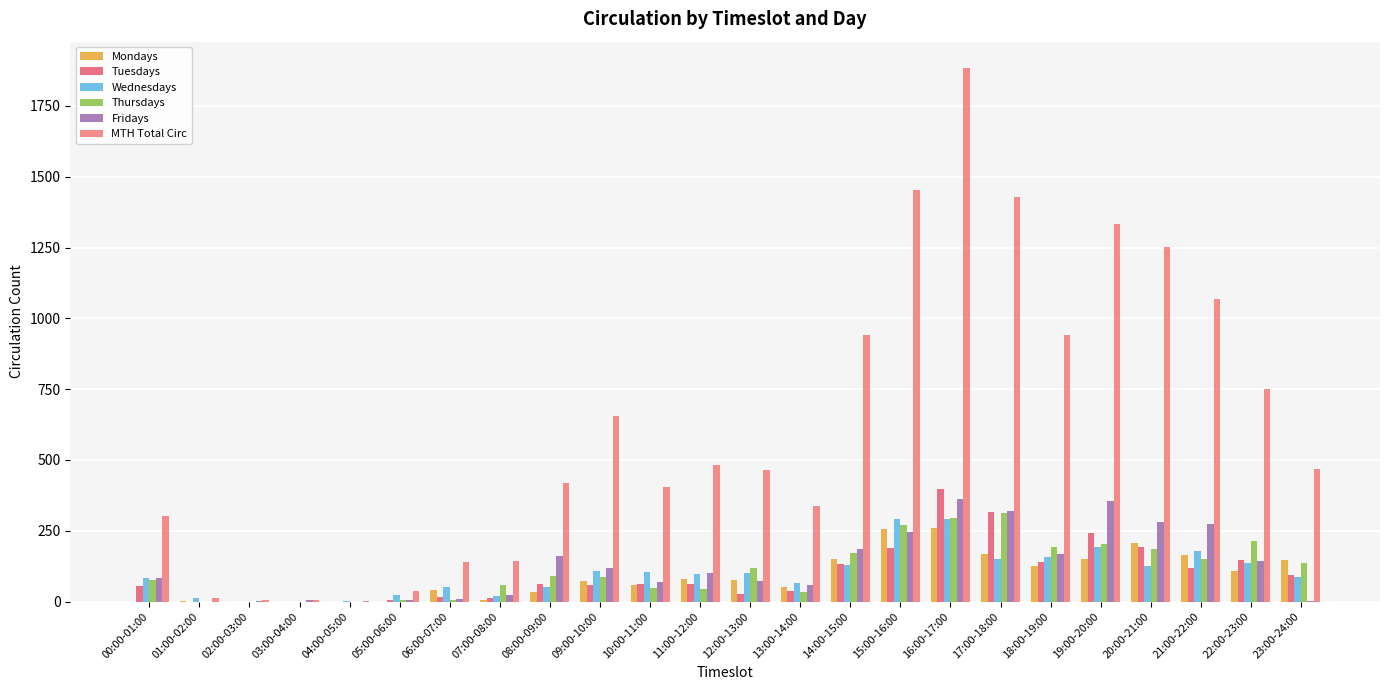

At which category is the sum across all series the highest?

16:00-17:00